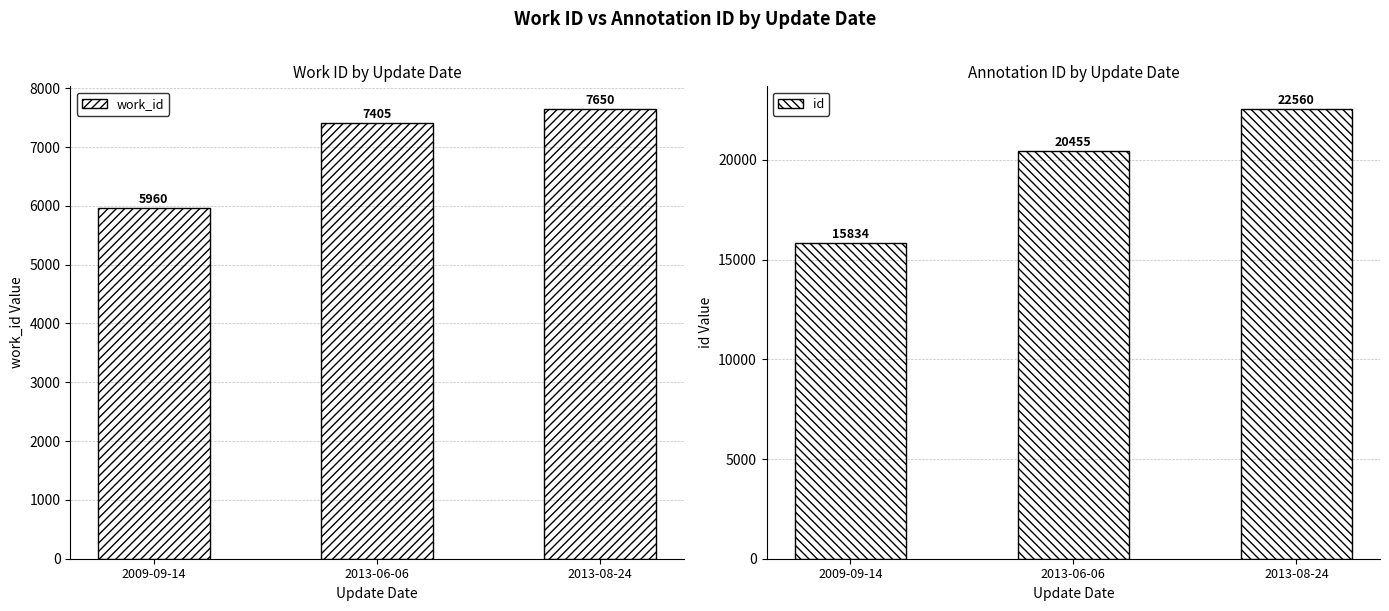

What is the total value across all series at 2009-09-14?

21794